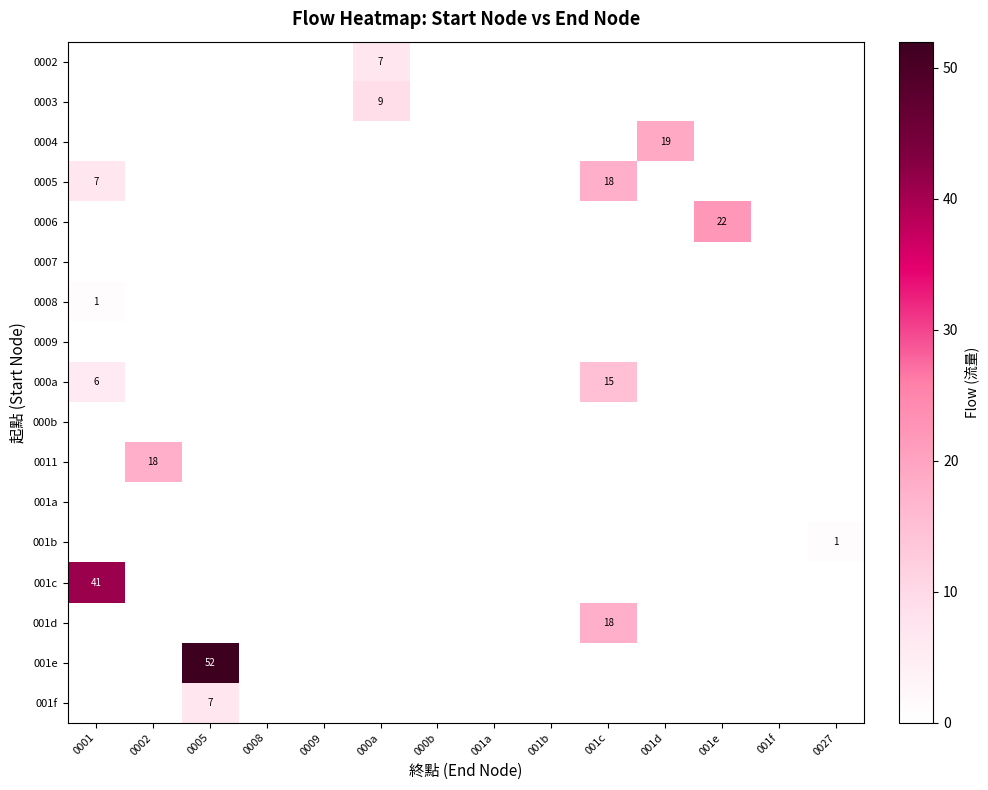

Is it true that 0008 equals 0 at 001c?

True